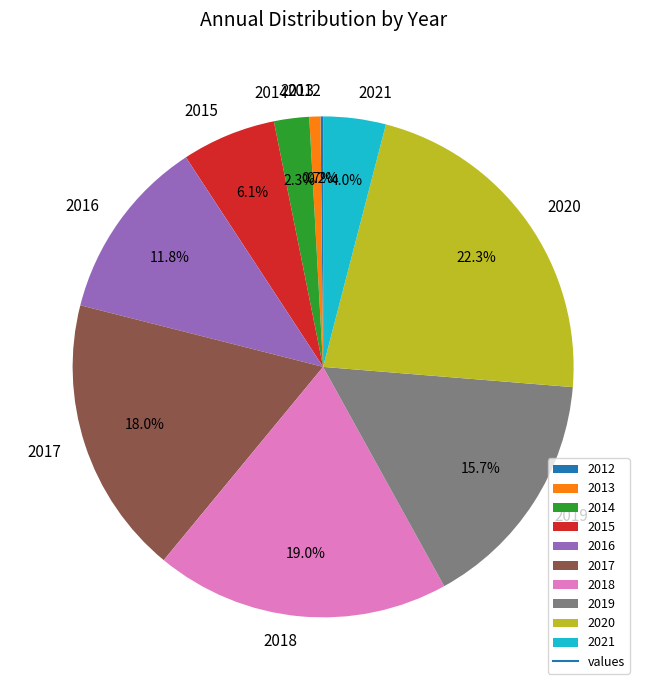

Is there a majority slice in this chart?

No